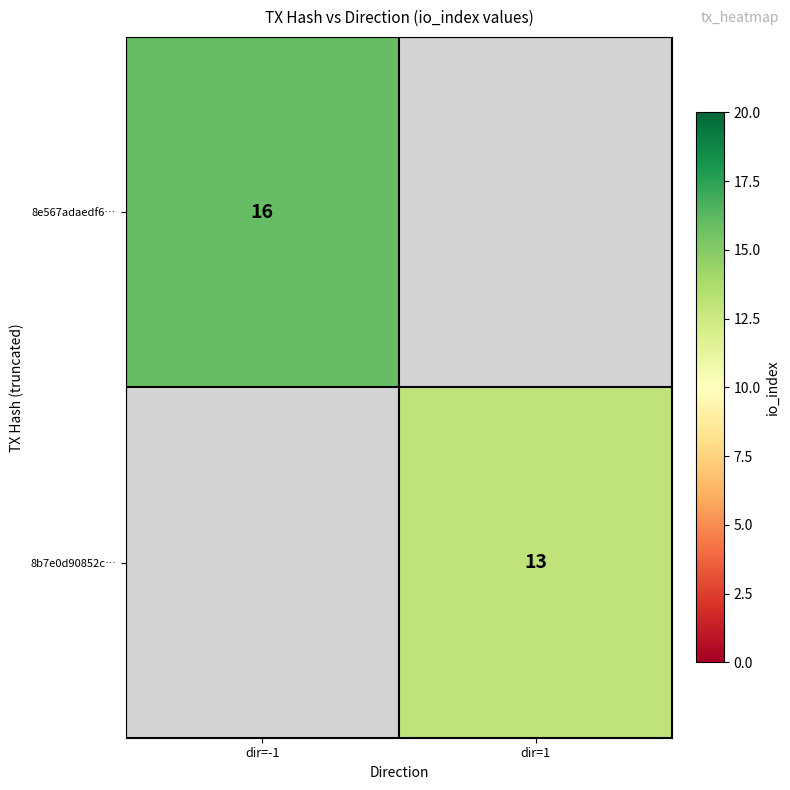

Is it true that 8e567adaedf6… equals 16 at dir=-1?

True